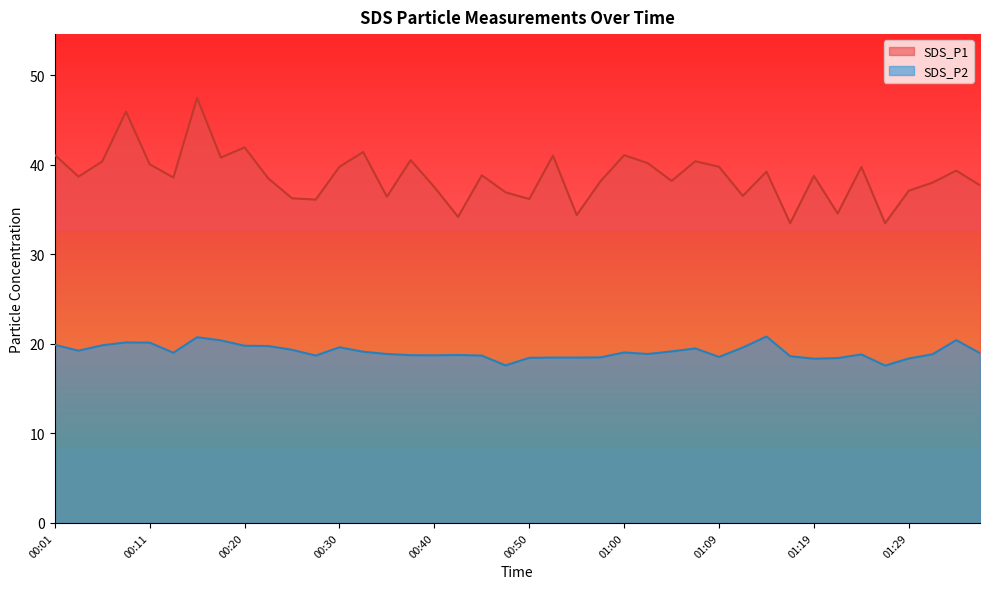

At which category does SDS_P2 reach its first local peak?

00:08